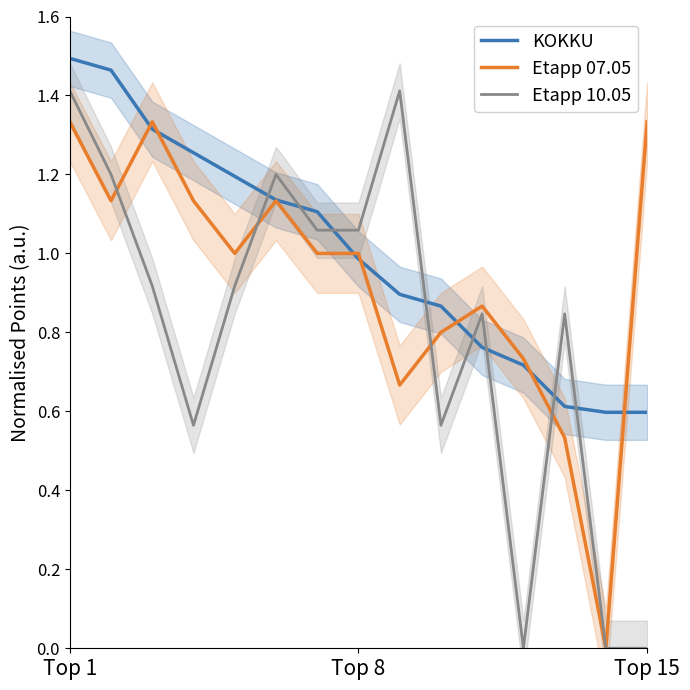

What position from the right is 8?

7